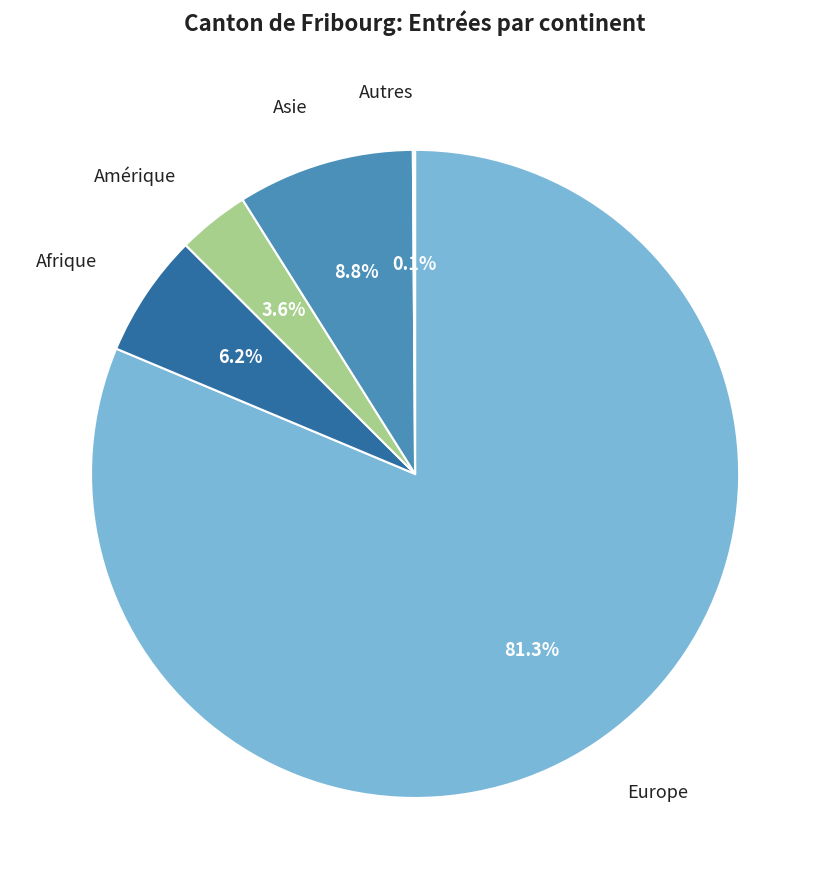

Is there a majority slice in this chart?

Yes